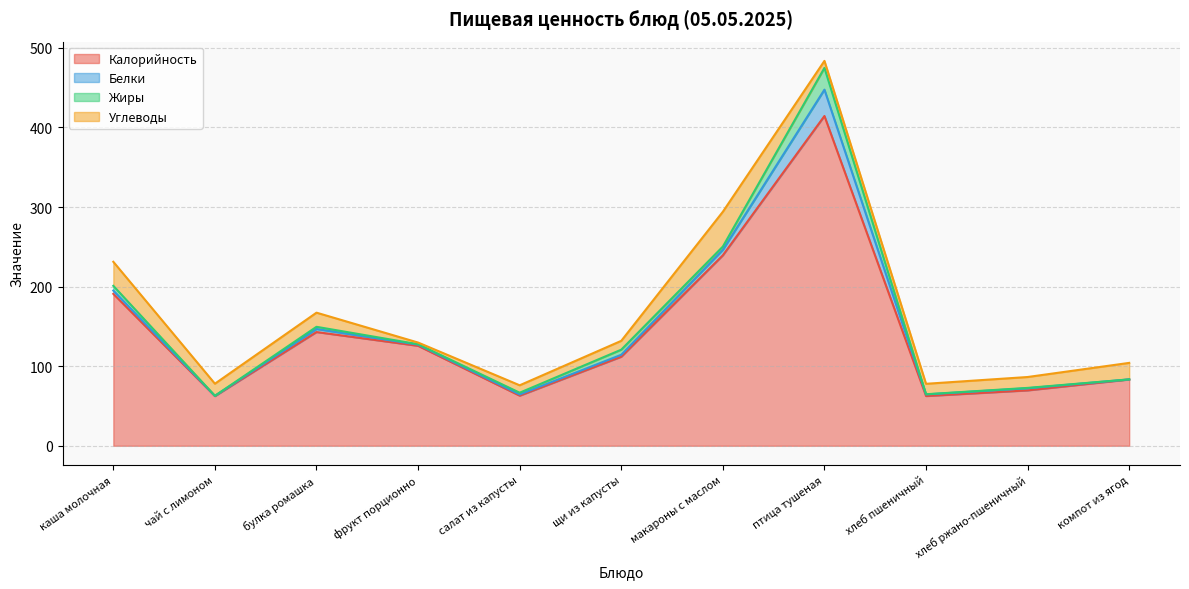

After their last crossing, which series has the higher values: Углеводы or Белки?

Углеводы